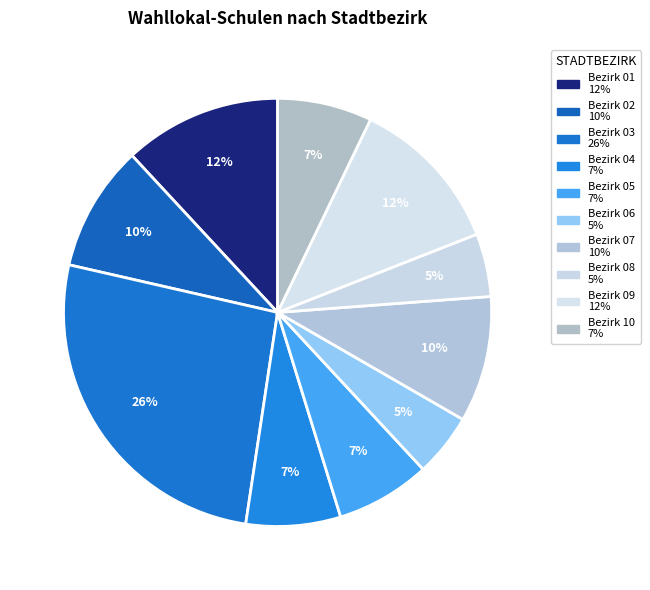

To the nearest percent, what is the difference between the largest and smallest slice percentages?

21%